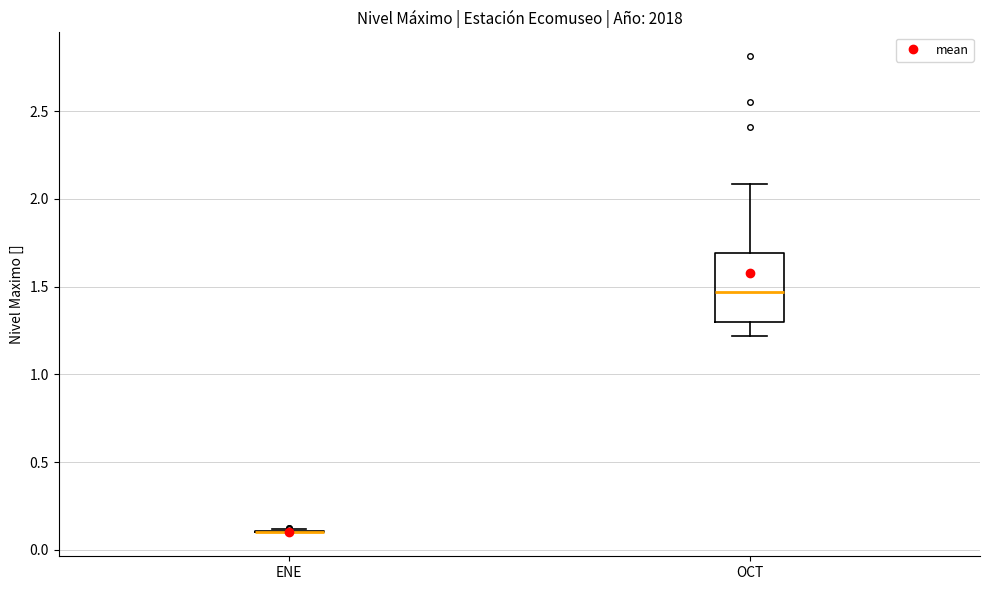

Comparing the boxes themselves (not the whiskers), which one is the tallest?

OCT